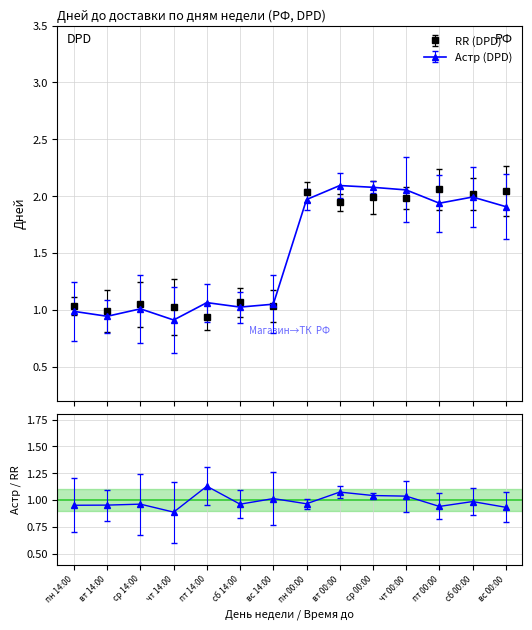

What is the difference between the highest and lowest values at пт 14:00?

0.1